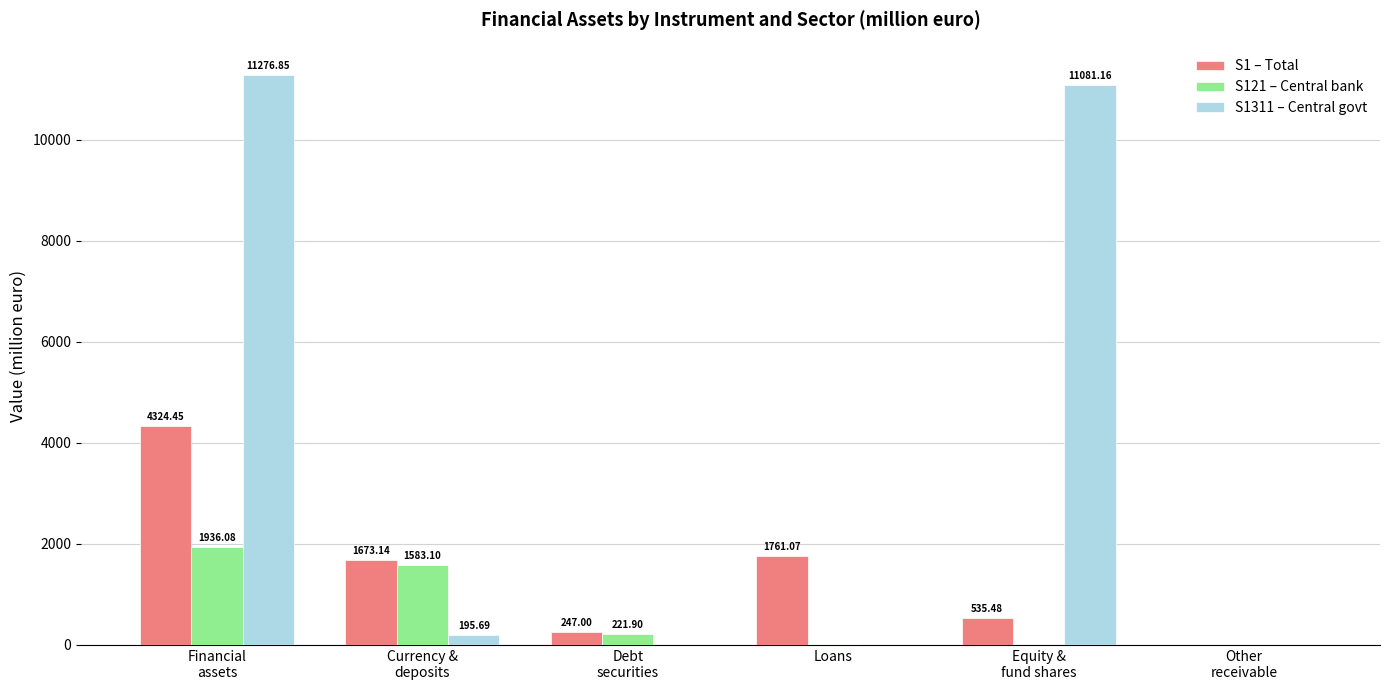

The S121 – Central bank series shows 967.9 at Equity &
fund shares. True or false?

False